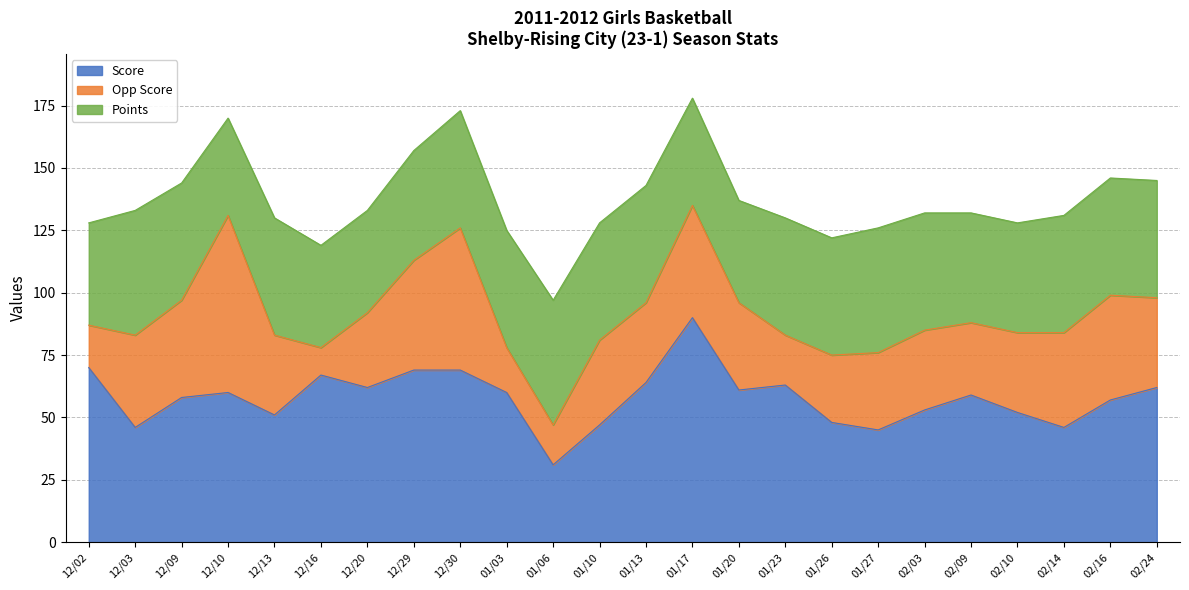

Reading left to right, transcribe all the data shown in this chart.

Score: 70	46	58	60	51	67	62	69	69	60	31	47	64	90	61	63	48	45	53	59	52	46	57	62
Opp Score: 17	37	39	71	32	11	30	44	57	18	16	34	32	45	35	20	27	31	32	29	32	38	42	36
Points: 41	50	47	39	47	41	41	44	47	47	50	47	47	43	41	47	47	50	47	44	44	47	47	47